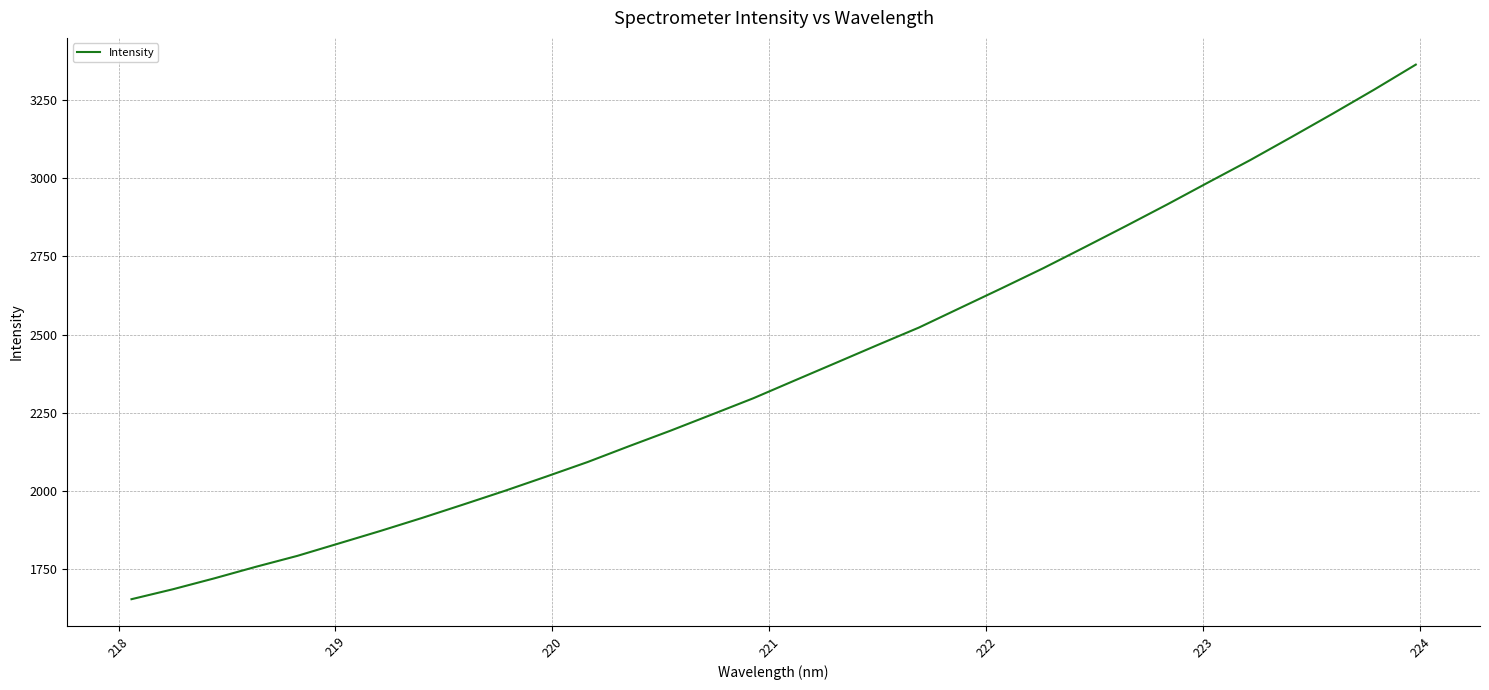

What is the difference between the maximum and minimum values?

1708.5